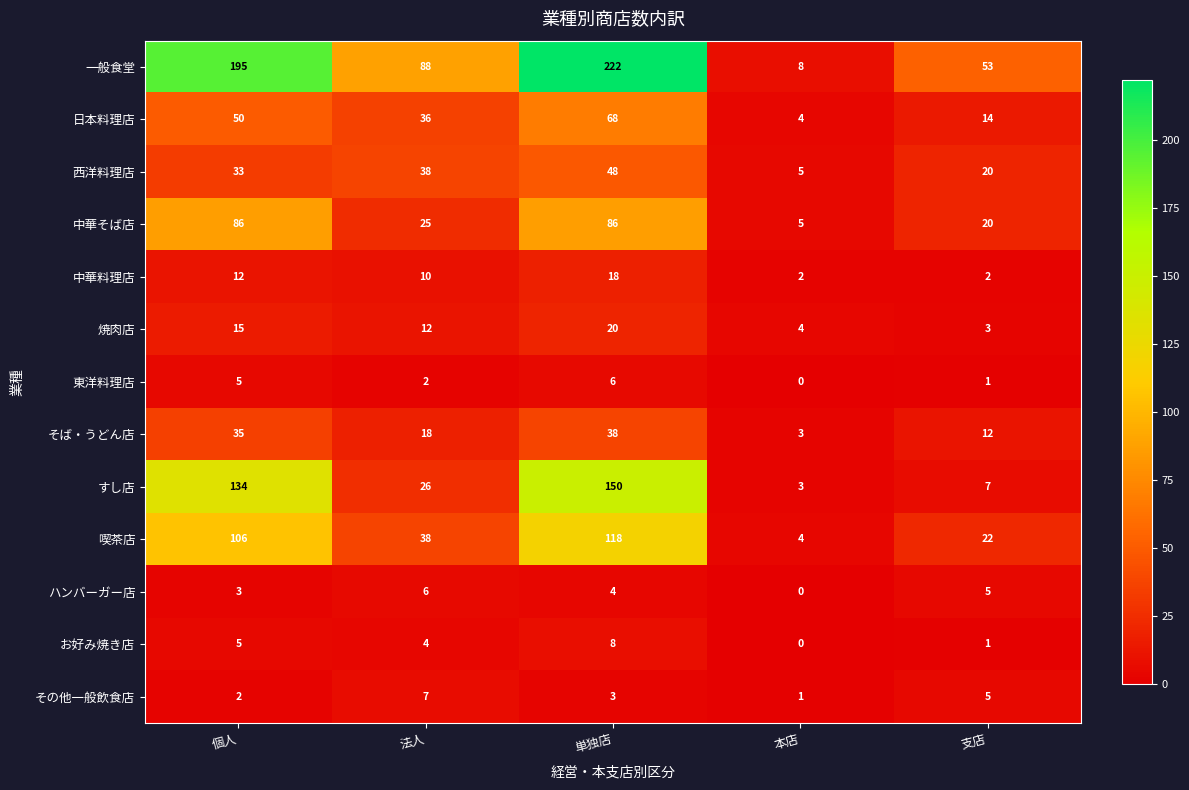

How many 一般食堂 values are between 53 and 195?

3